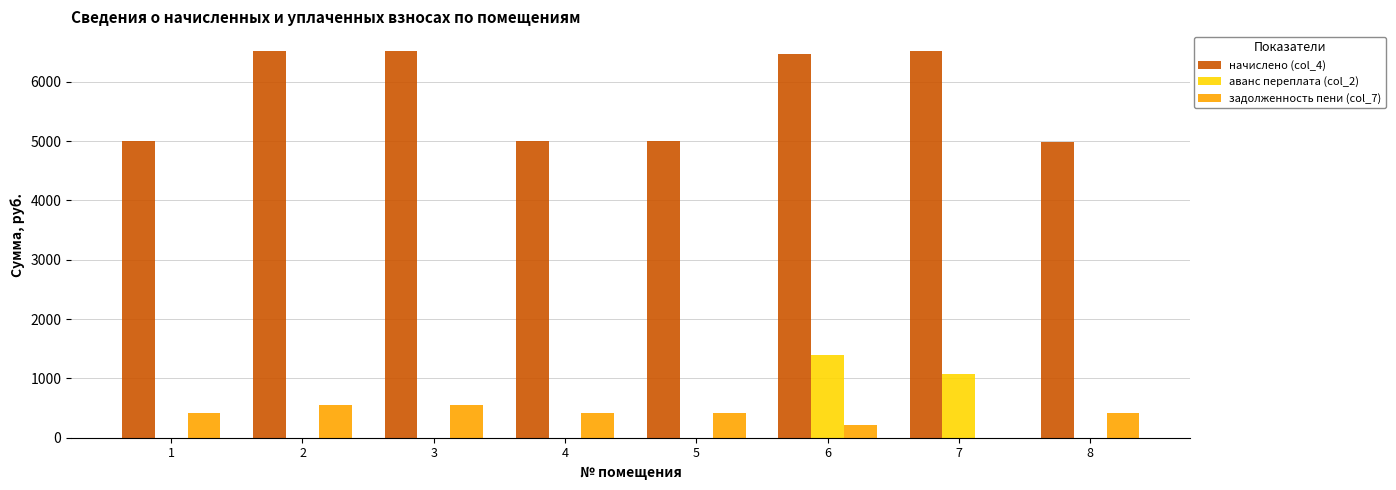

The value of начислено (col_4) at 5 is 5011.0. True or false?

True